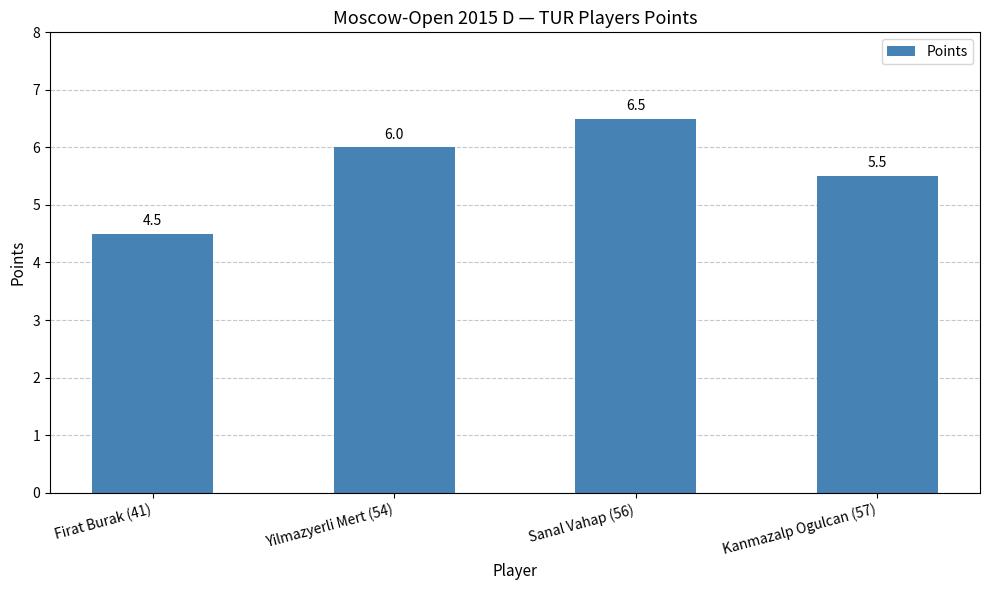

What is the sum of the values at Yilmazyerli Mert (54) and Kanmazalp Ogulcan (57)?

11.5